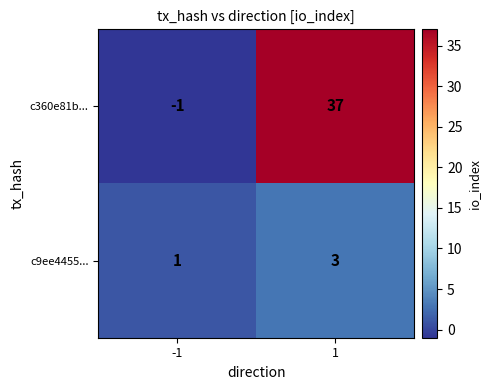

How many data points does each series have?

2